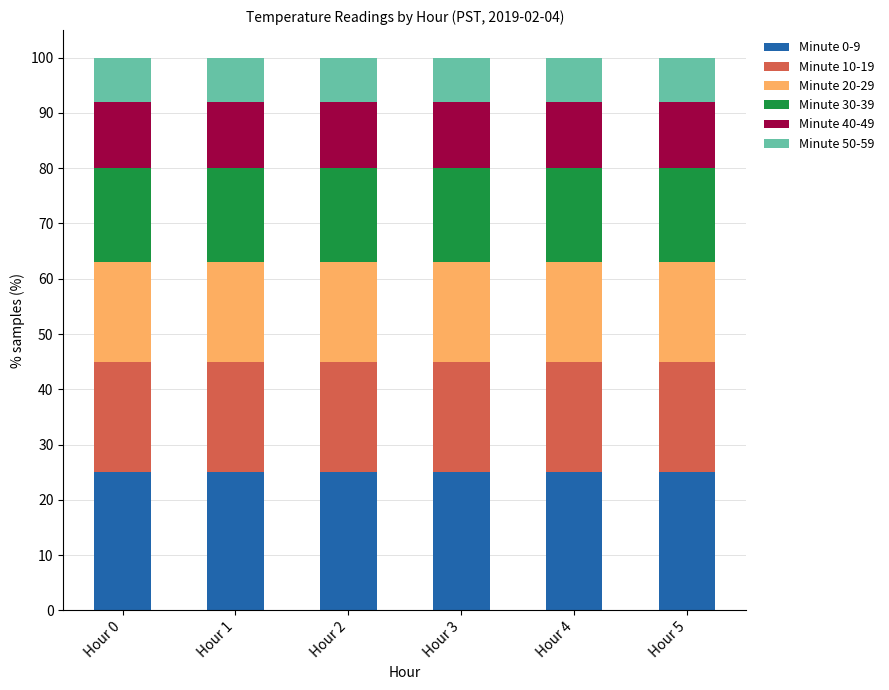

What is the maximum value for Minute 0-9?

25